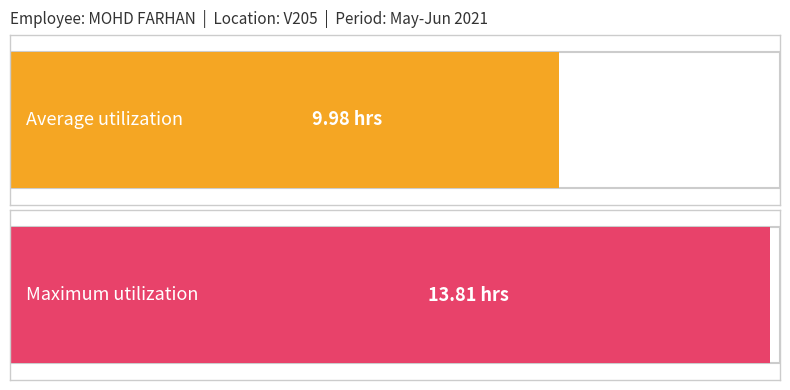

The chart shows a value of 7.4 at 29. True or false?

False